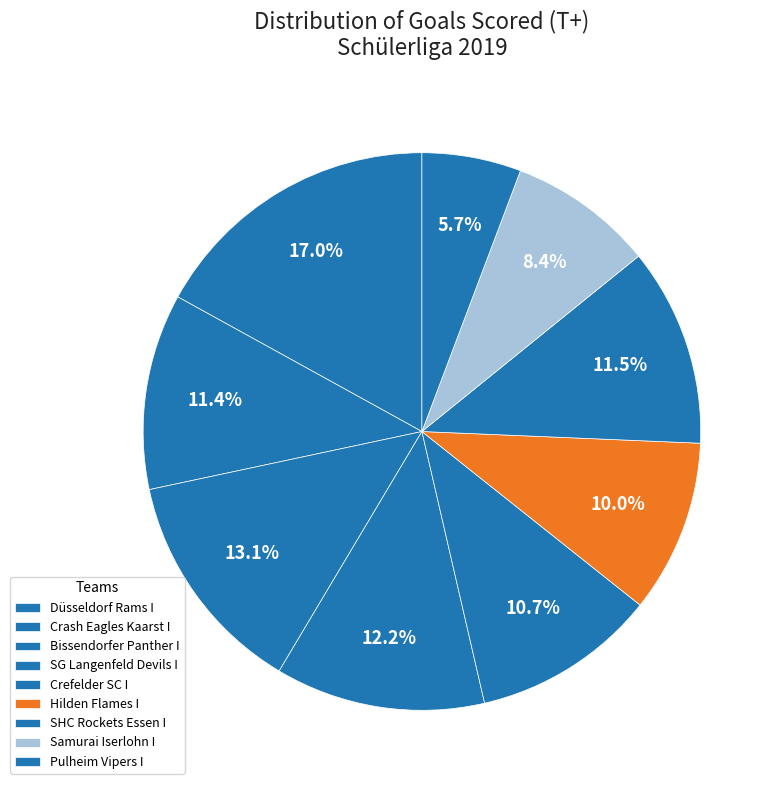

What percentage do Düsseldorf Rams I and SHC Rockets Essen I together represent?

28.5%